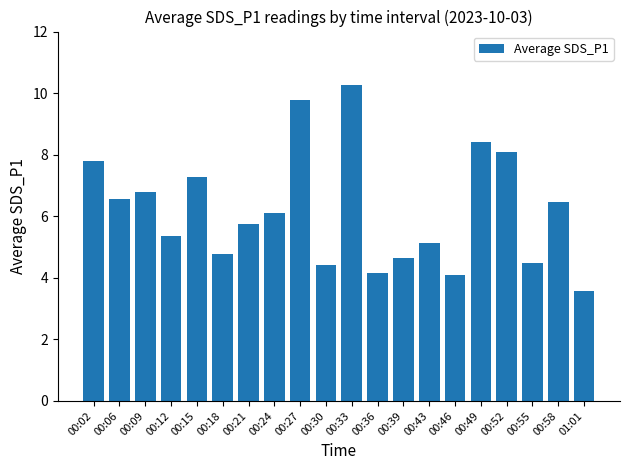

Where is the data nearest to the value 6?

00:24